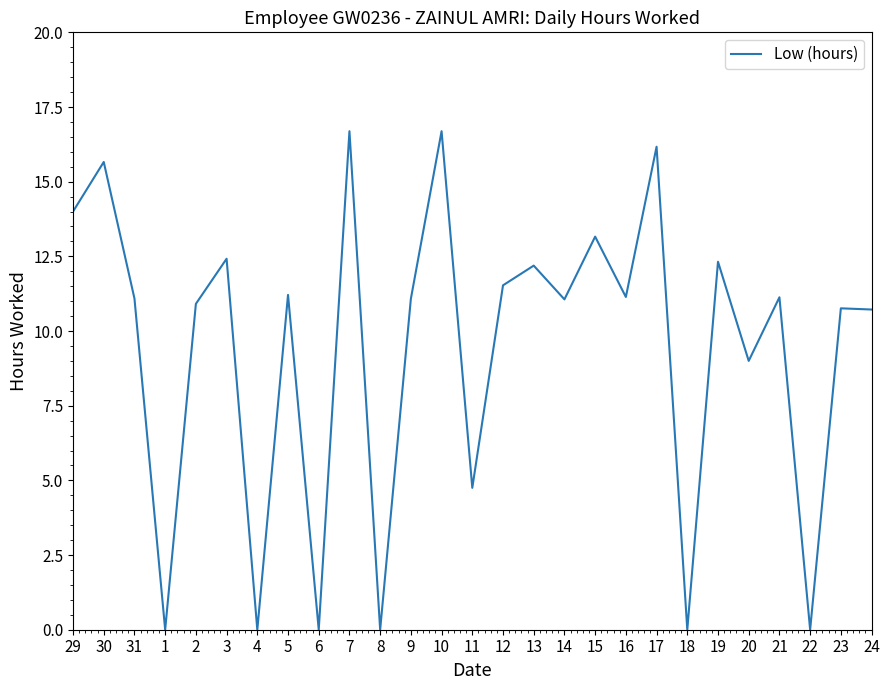

Where does the data first go above 11?

29